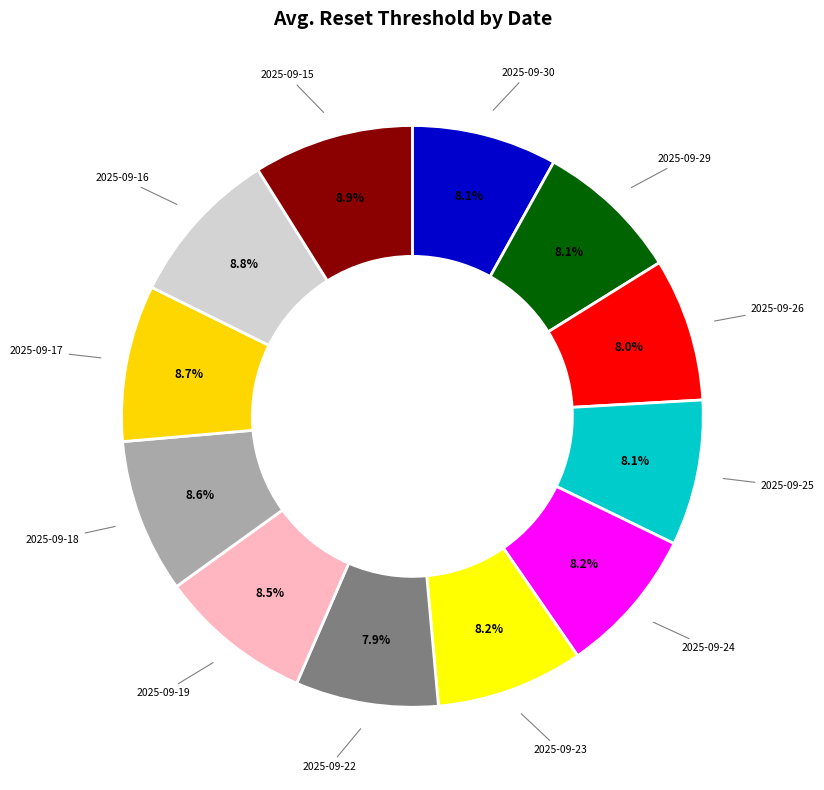

Count the number of slices in the pie.

12